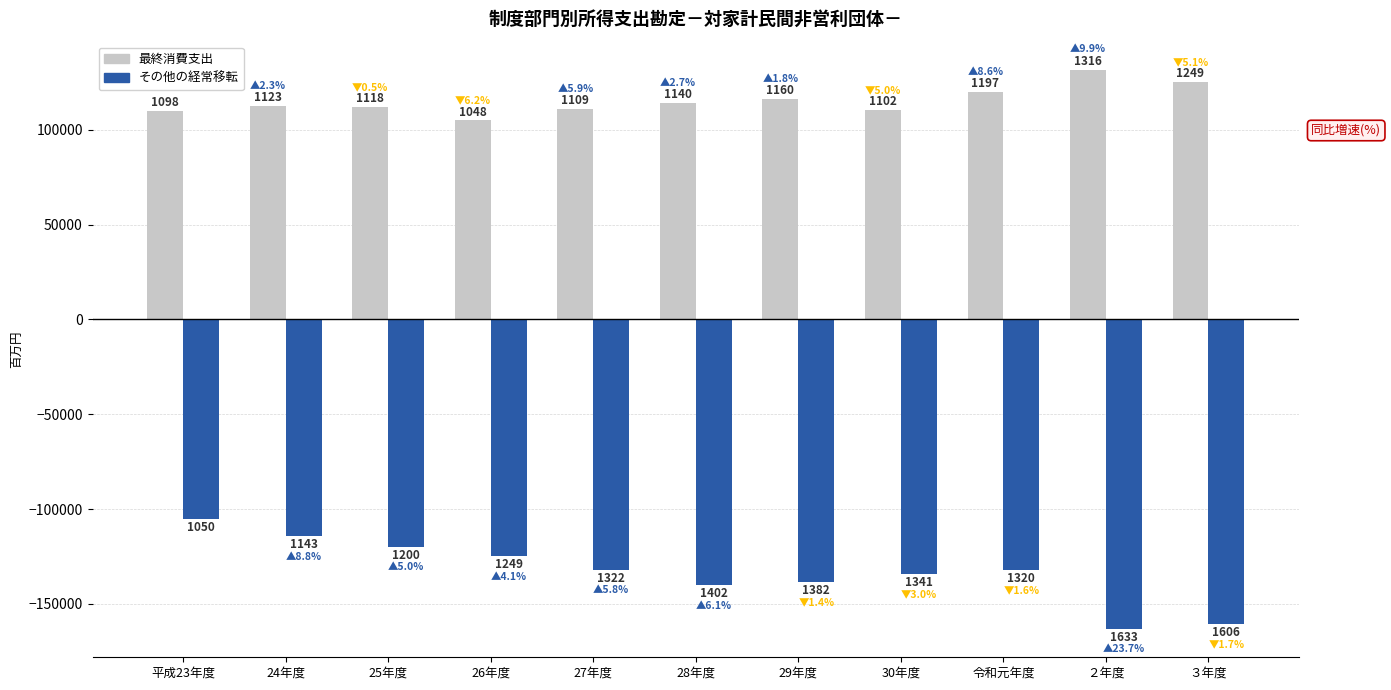

How many bars are there in each group?

2